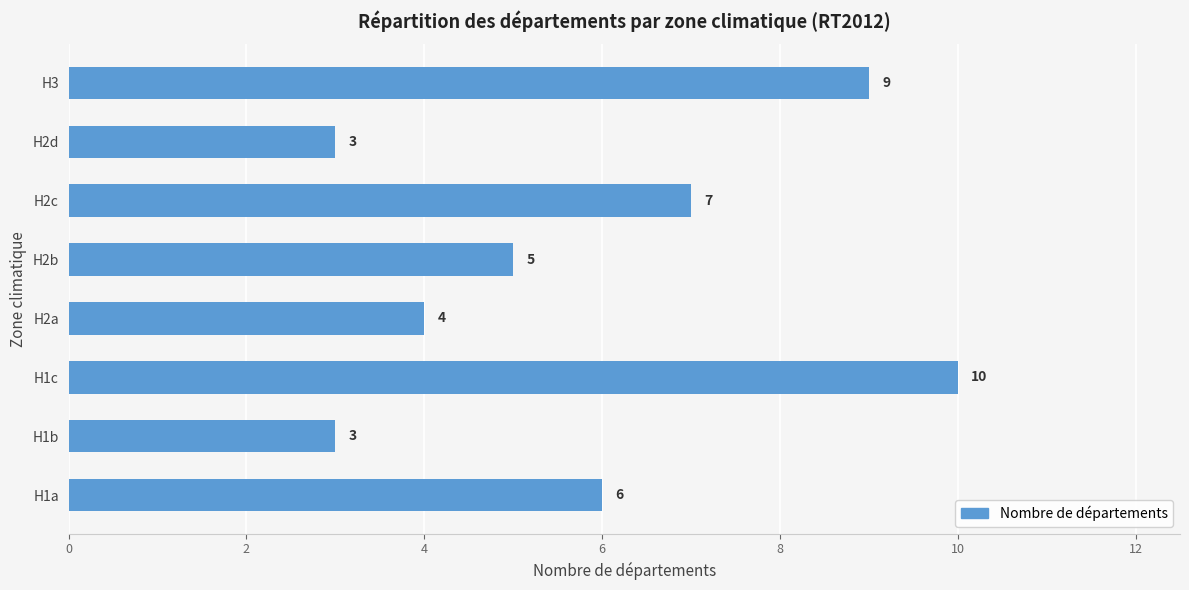

Which has a higher value, H2d or H2b?

H2b